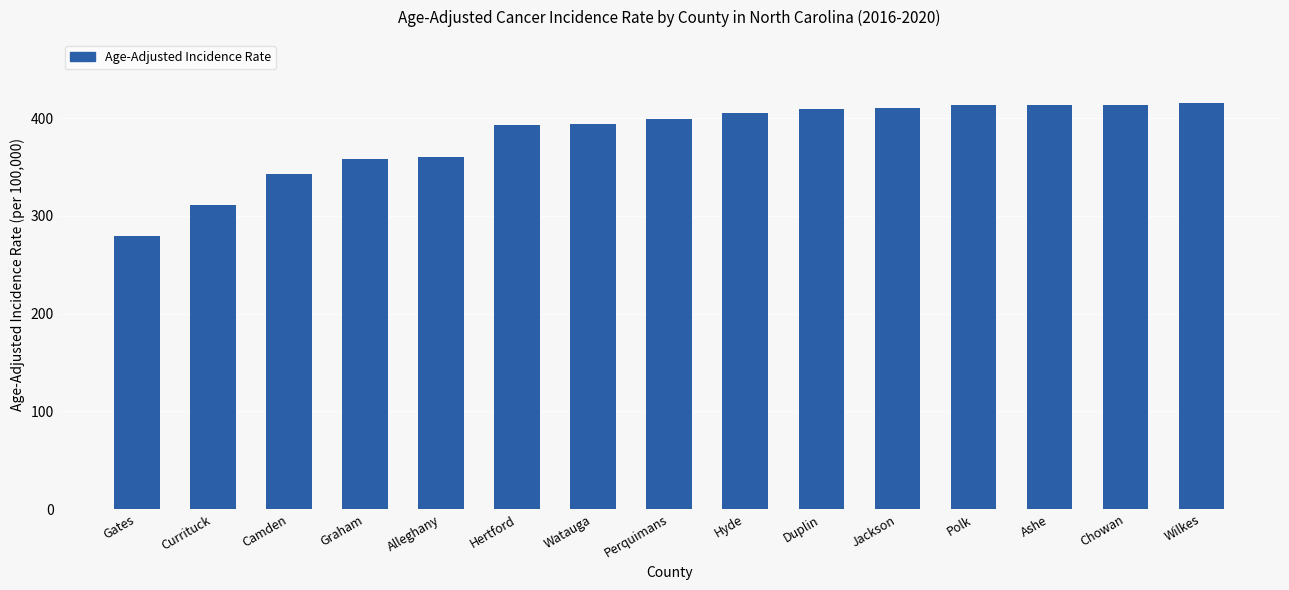

What is the difference between the second highest and second lowest values?

102.5